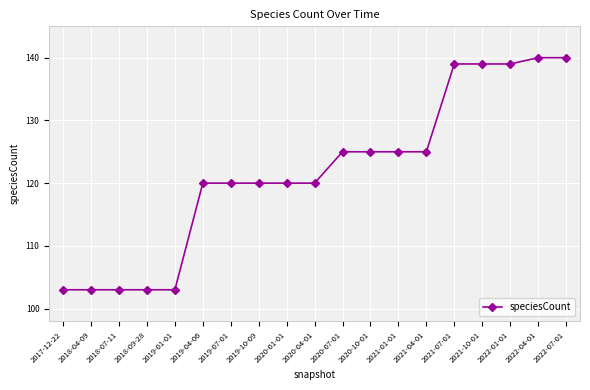

What is the sum of all values?

2312